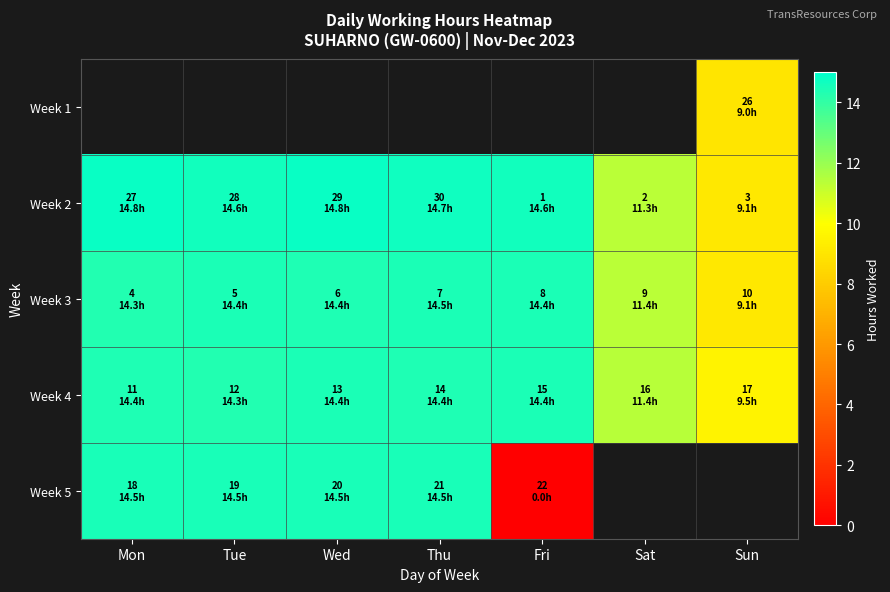

Where is Week 5 nearest to the value 7?

Fri